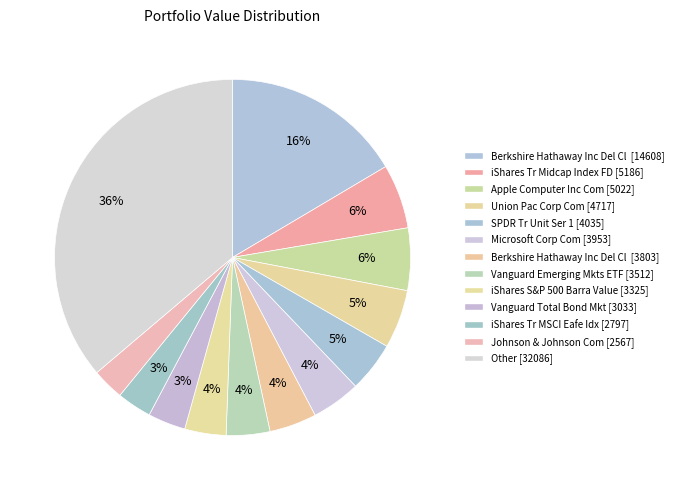

Rank the categories by value from highest to lowest.

Other, Berkshire Hathaway Inc Del Cl A, iShares Tr Midcap Index FD, Apple Computer Inc Com, Union Pac Corp Com, SPDR Tr Unit Ser 1, Microsoft Corp Com, Berkshire Hathaway Inc Del Cl B New, Vanguard Emerging Mkts ETF, iShares S&P 500 Barra Value, Vanguard Total Bond Mkt, iShares Tr MSCI Eafe Idx, Johnson & Johnson Com